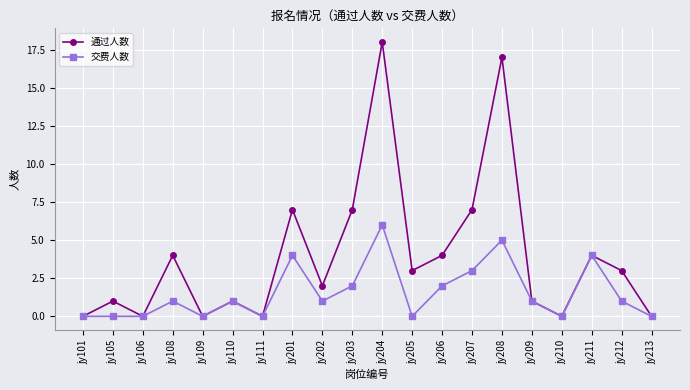

At how many categories does at least one series exceed 5?

5